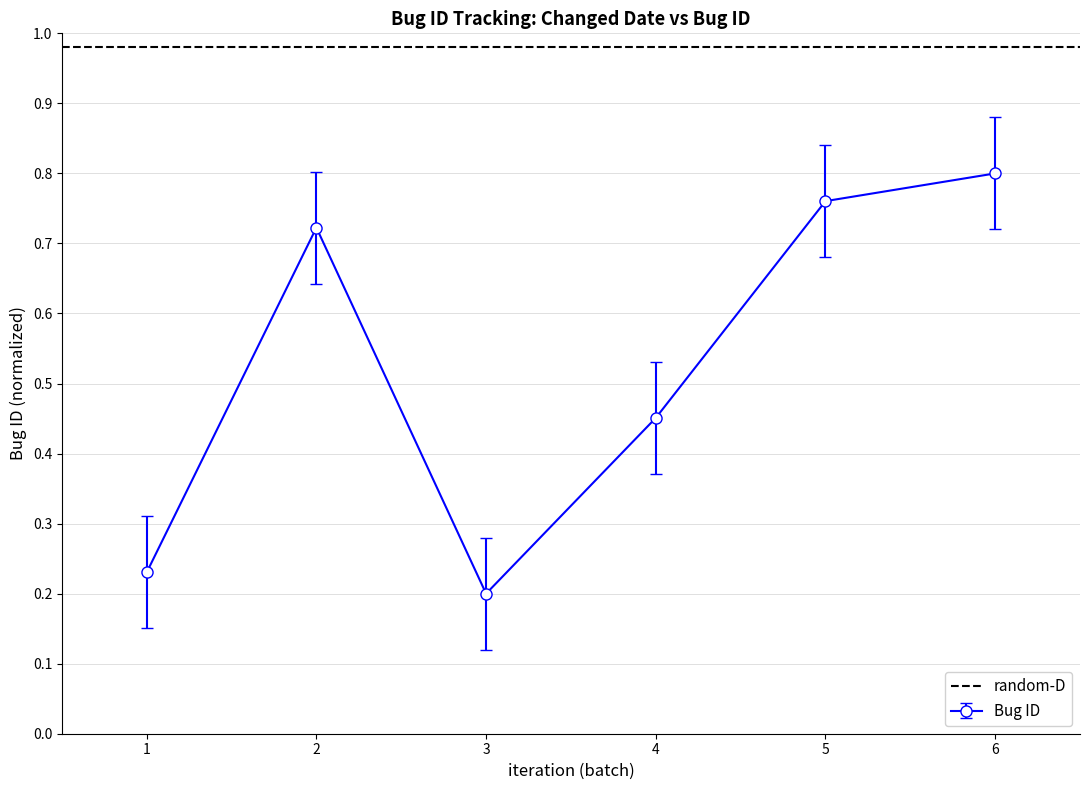

How many lines are shown in the chart?

1